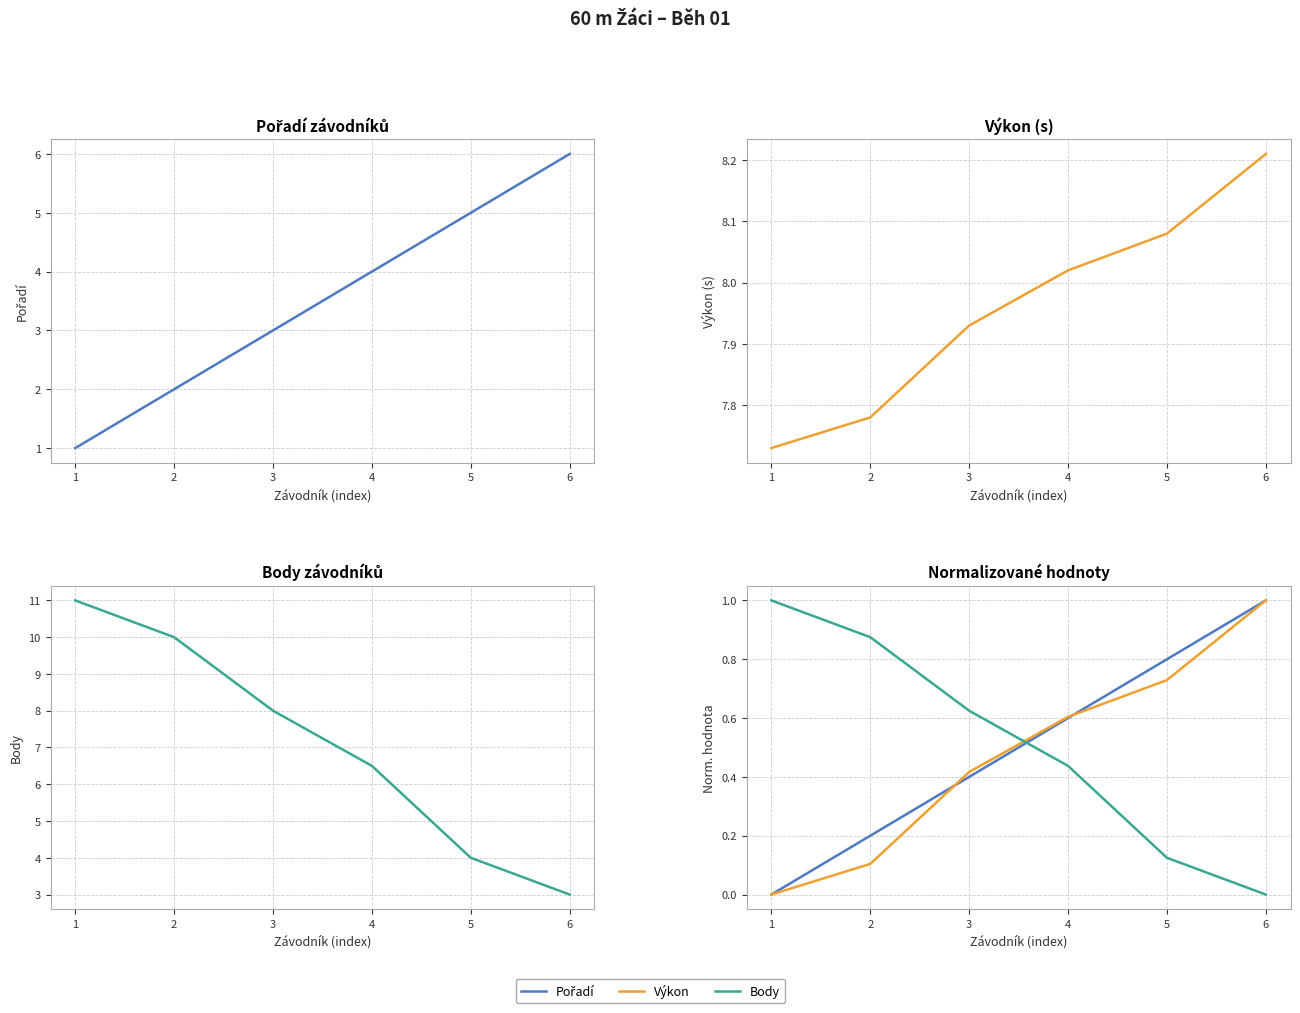

After their last crossing, which series has the higher values: Pořadí or Body?

Pořadí